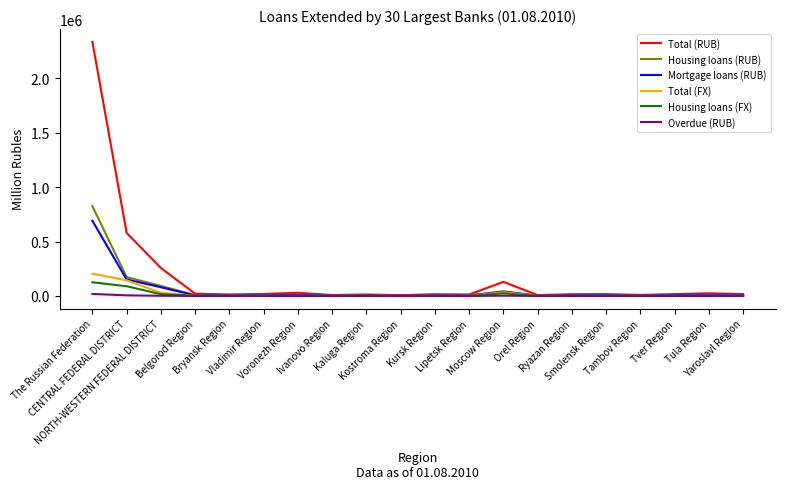

What is the difference between the highest and lowest values at Bryansk Region?

13366